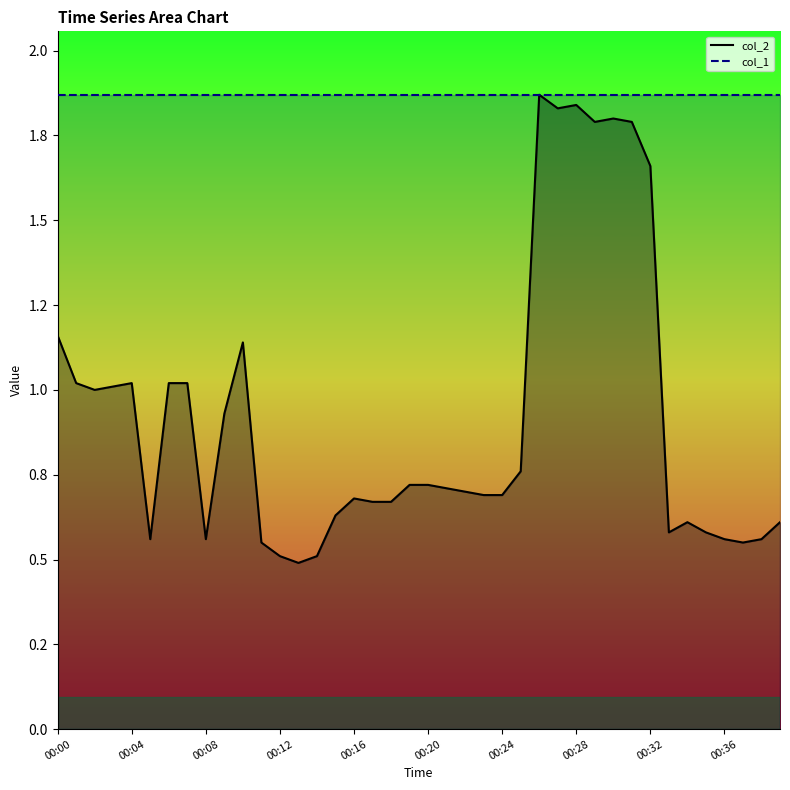

Which series has the largest total across all categories?

col_1